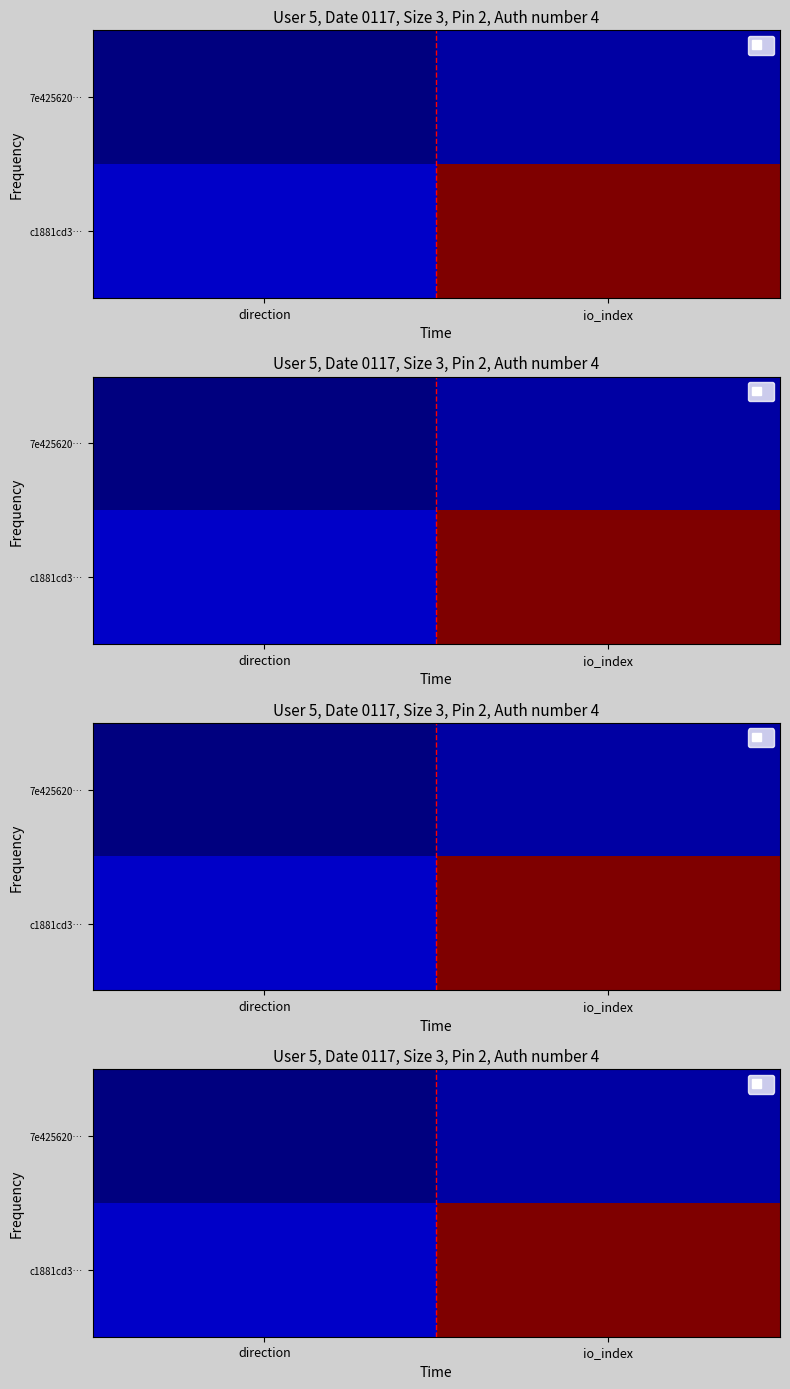

List the labels in order of c1881cd3… value, largest first.

io_index, direction